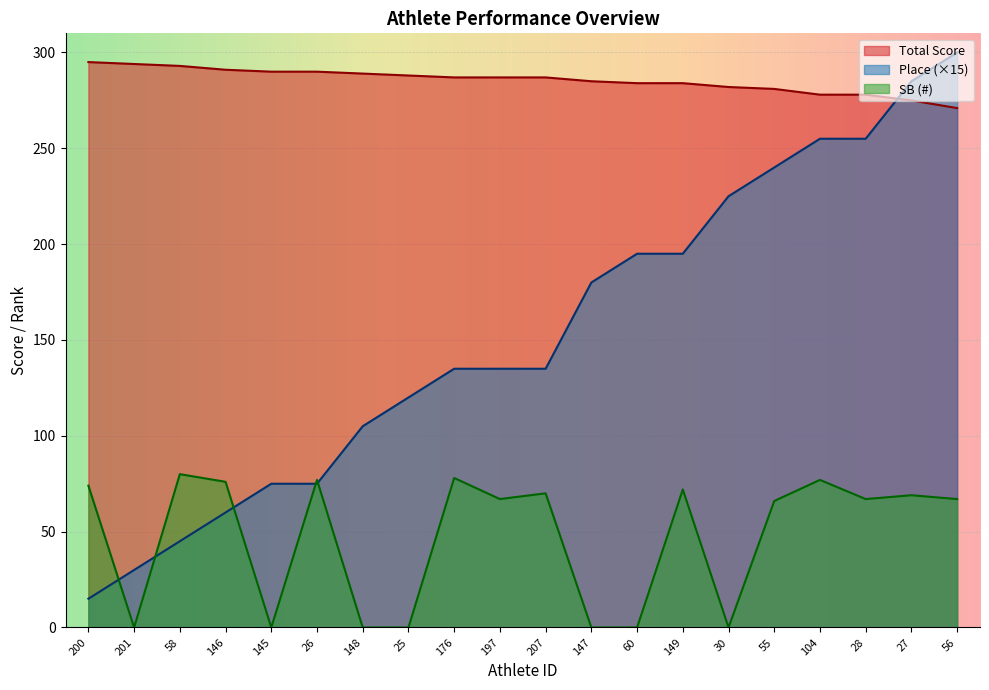

True or false: Total Score and SB (#) intersect in this chart.

False